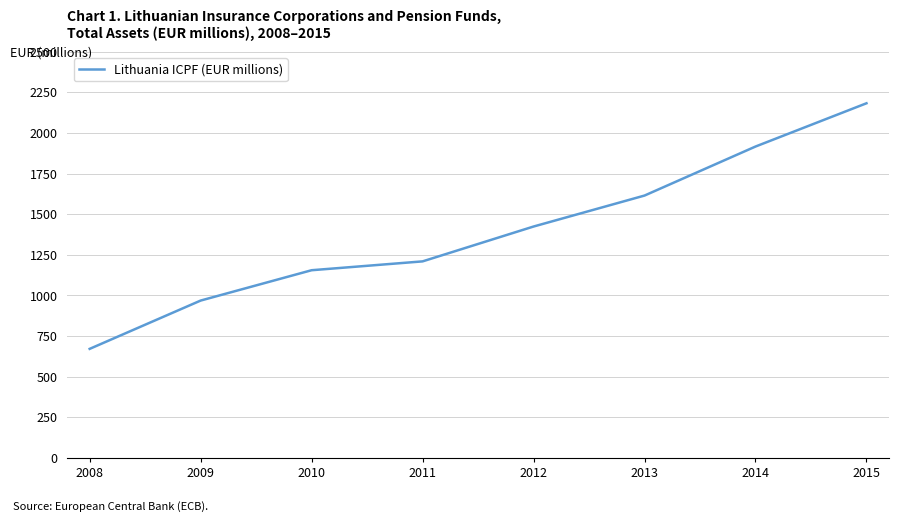

Which has a higher value, 2010 or 2015?

2015